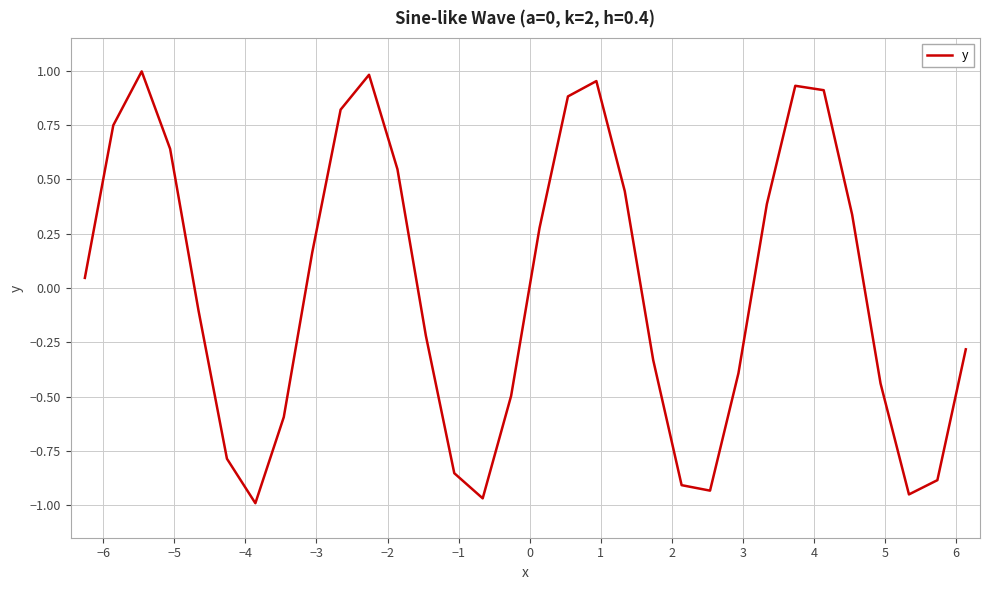

What is the difference between the maximum and minimum values?

2.0